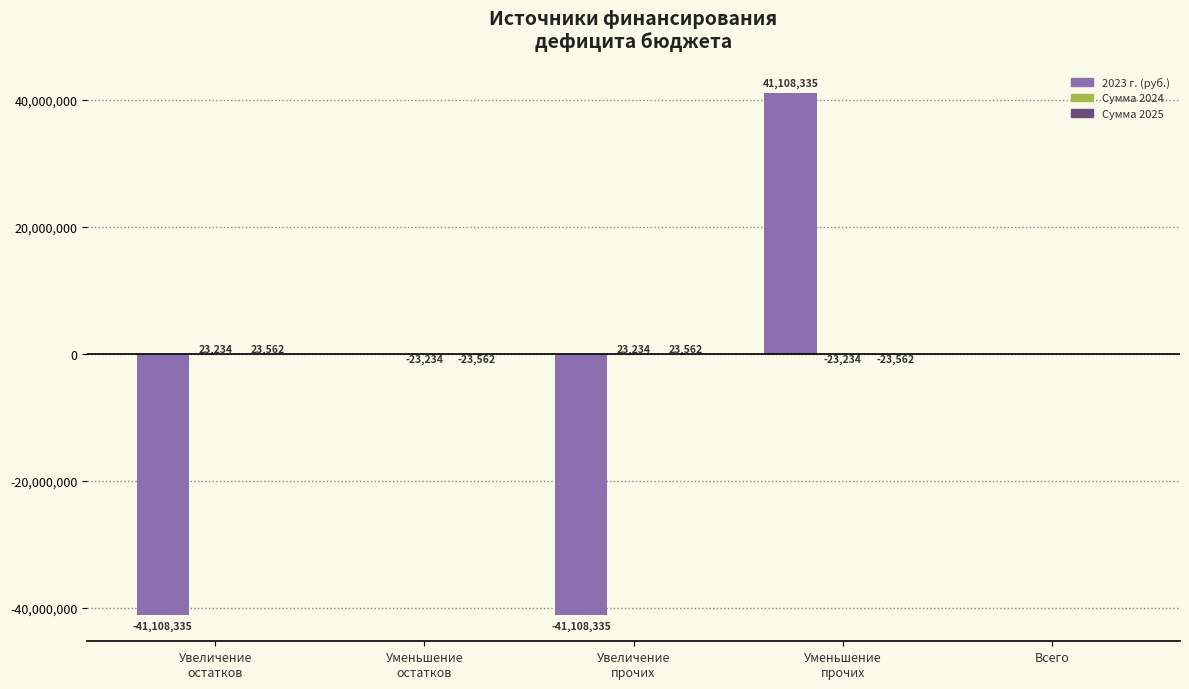

What is the maximum value for 2023 г. (руб.)?

41108335.2